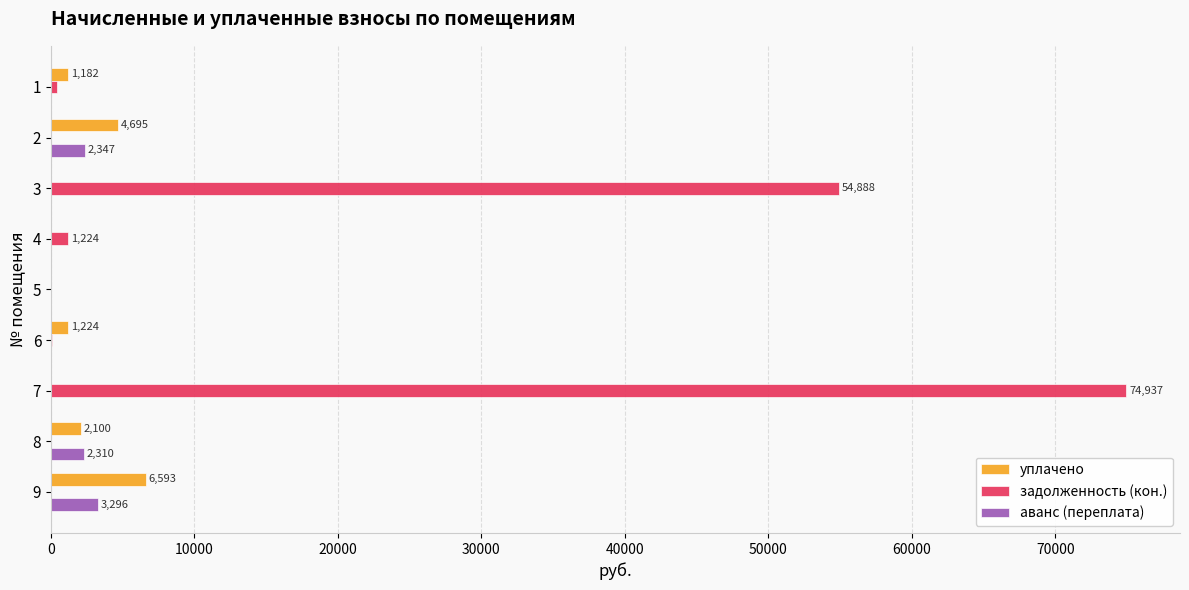

How many values in the уплачено series exceed 1182?

5